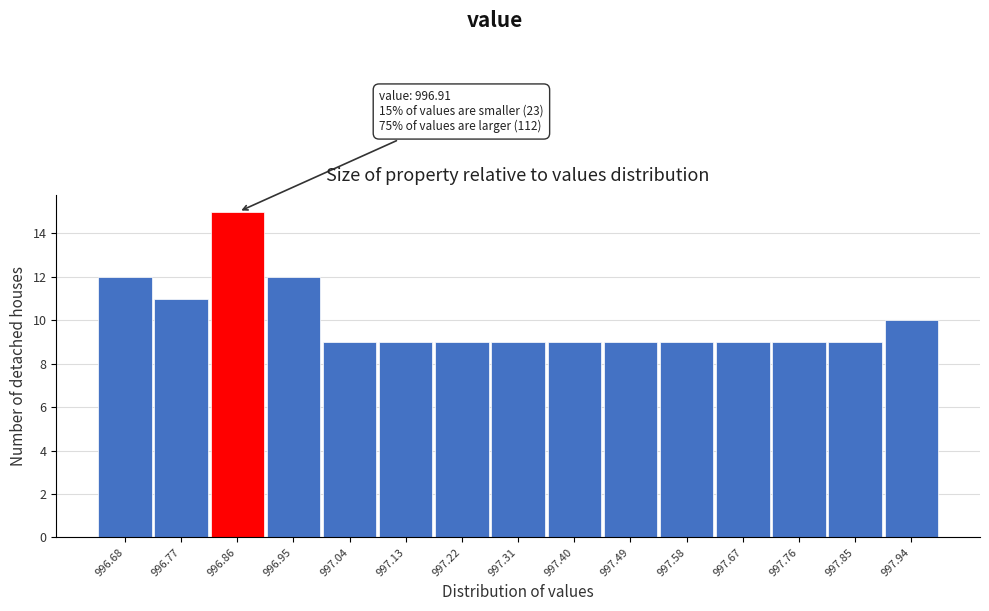

Reading left to right, list all the values displayed in this chart.

12	11	15	12	9	9	9	9	9	9	9	9	9	9	10